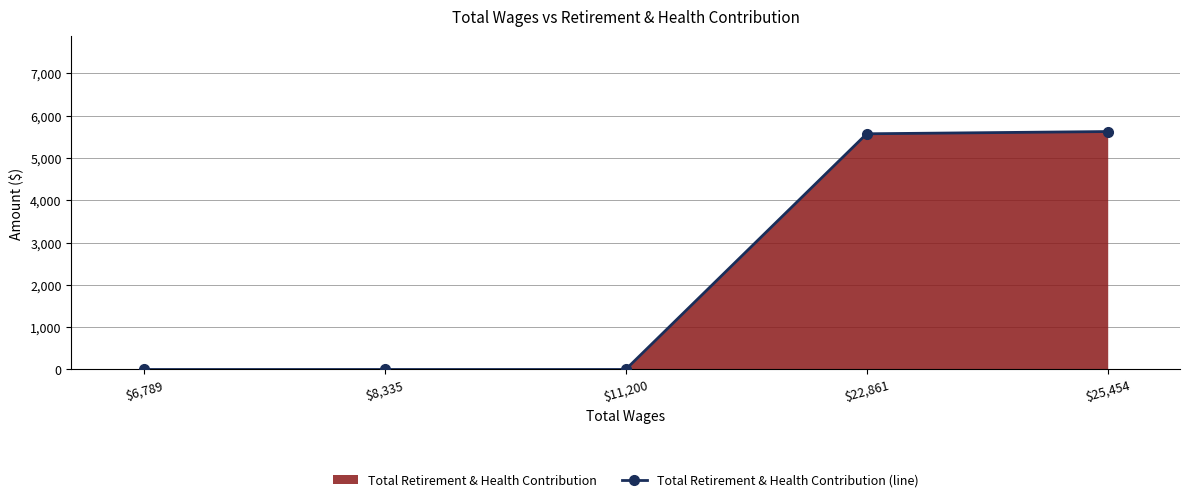

Read the value at $22,861, to the nearest 10.

5570